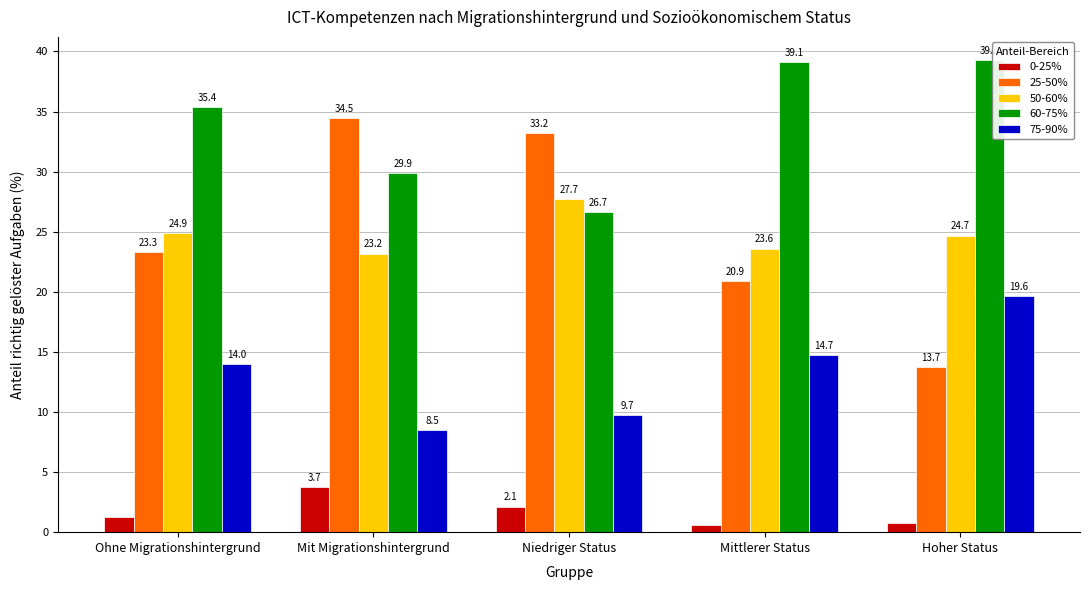

What is the difference between the second highest and minimum values in the 50-60% series?

1.7